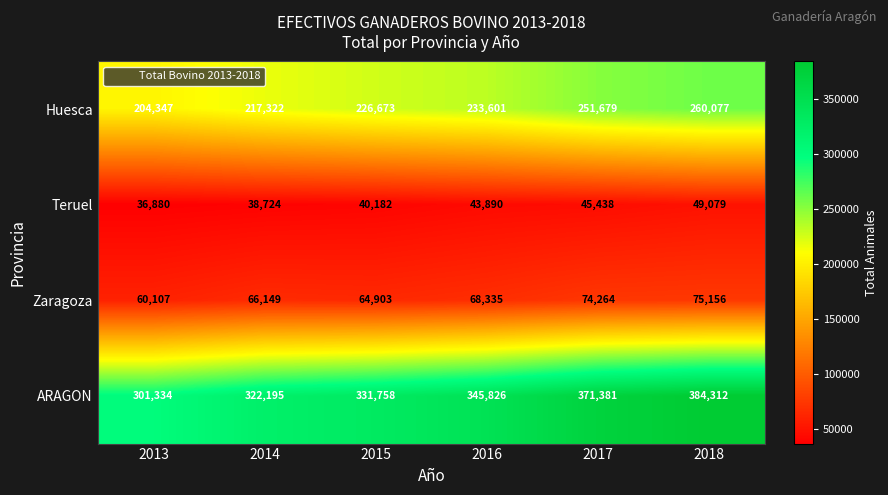

Rank the series at 2015 from highest to lowest value.

ARAGON, Huesca, Zaragoza, Teruel